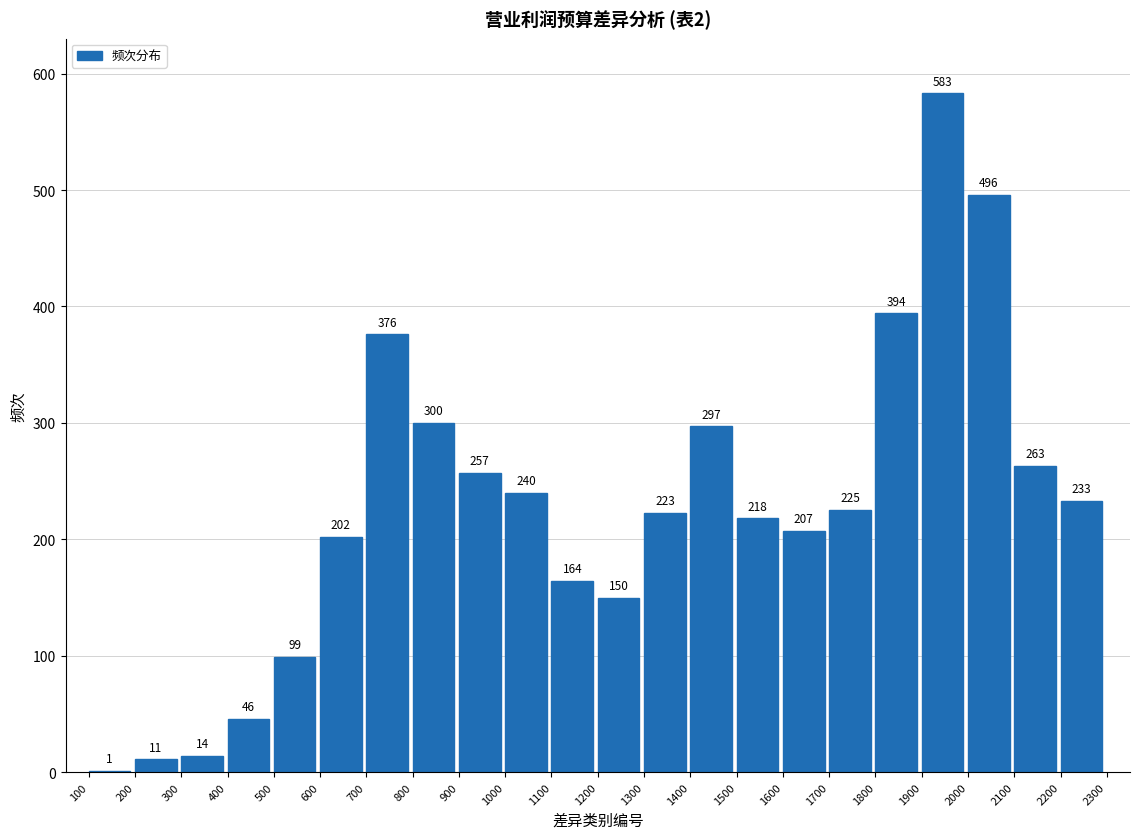

Reading left to right, what are all the values shown in this chart?

100=1	200=11	300=14	400=46	500=99	600=202	700=376	800=300	900=257	1000=240	1100=164	1200=150	1300=223	1400=297	1500=218	1600=207	1700=225	1800=394	1900=583	2000=496	2100=263	2200=233